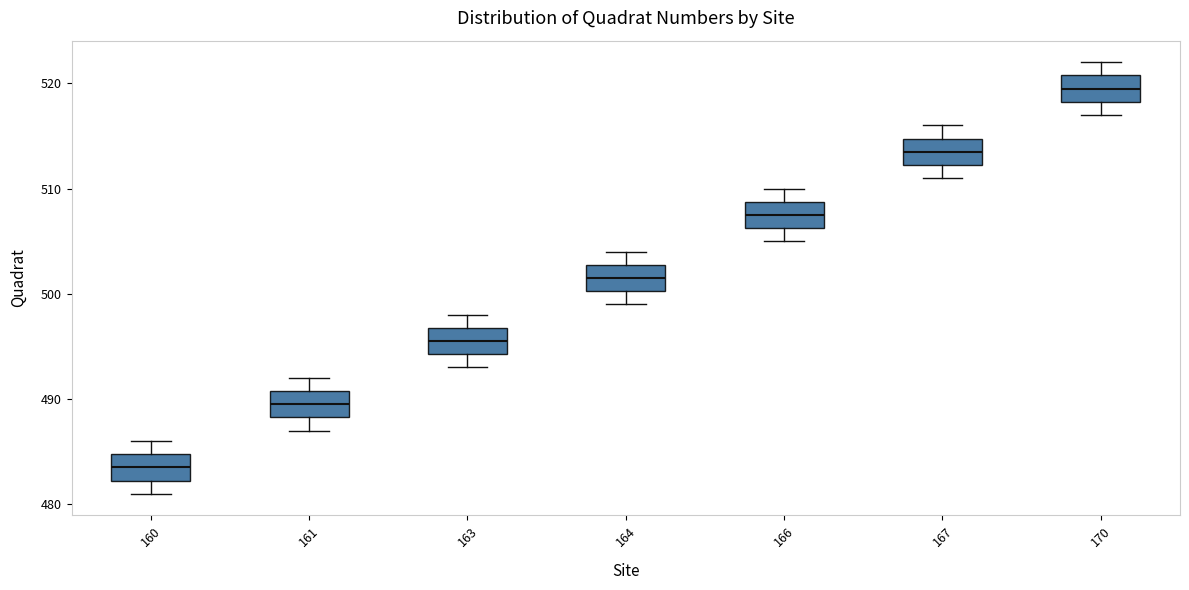

Reading left to right, read every box against the y-axis: the position of its median line, the range the box covers, and the ends of its whiskers. The values are not printed on the chart, so give them approximately, as read against the axis.

160: median 484, box 482 to 485, whiskers 481 to 486
161: median 490, box 488 to 491, whiskers 487 to 492
163: median 496, box 494 to 497, whiskers 493 to 498
164: median 502, box 500 to 503, whiskers 499 to 504
166: median 508, box 506 to 509, whiskers 505 to 510
167: median 514, box 512 to 515, whiskers 511 to 516
170: median 520, box 518 to 521, whiskers 517 to 522